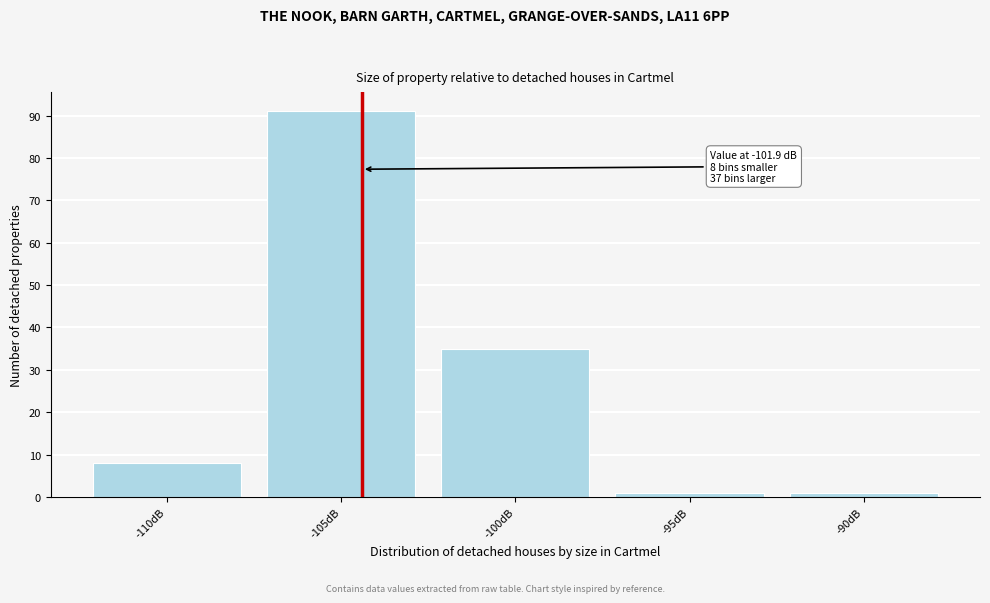

Reading left to right, list all the values displayed in this chart.

8	91	35	1	1